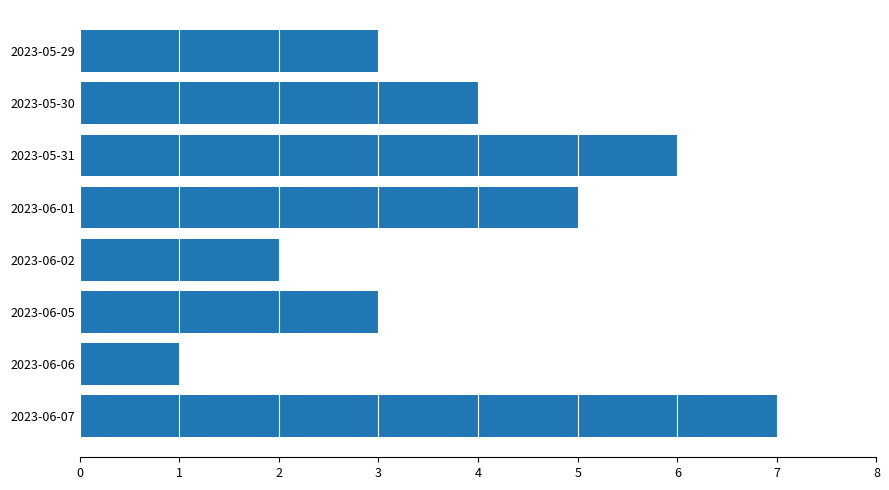

Approximately how many times larger is the value at 2023-05-29 compared to 2023-06-06?

3.0